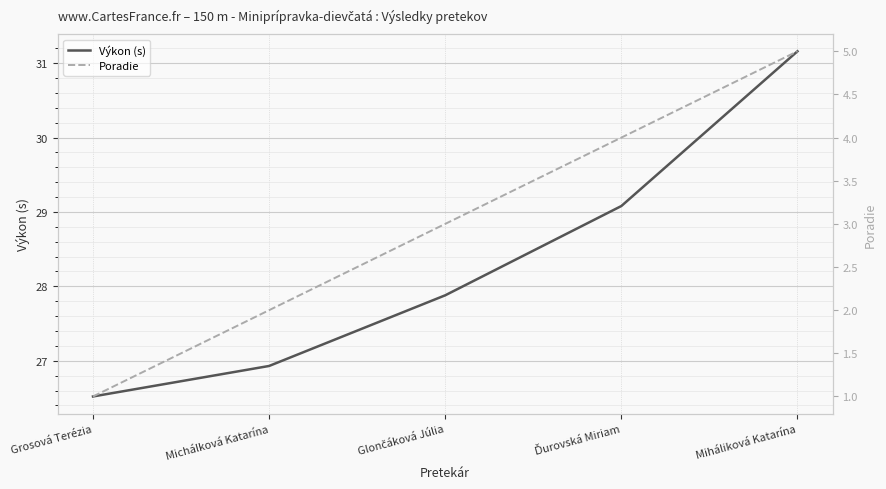

True or false: Výkon (s) has a value of 38.2 at Grosová Terézia.

False